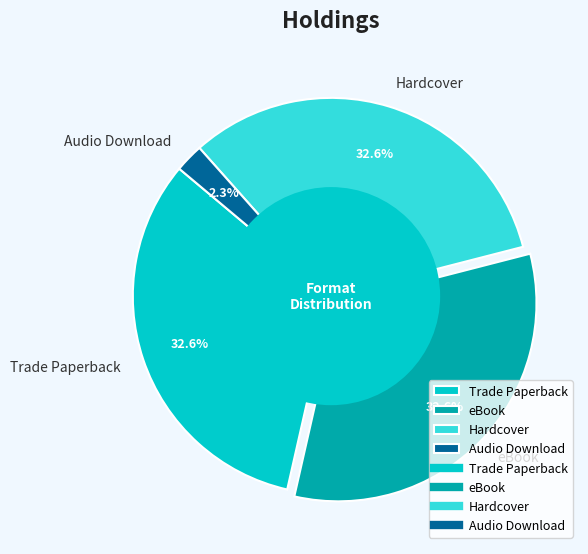

How many segments does this pie chart have?

4